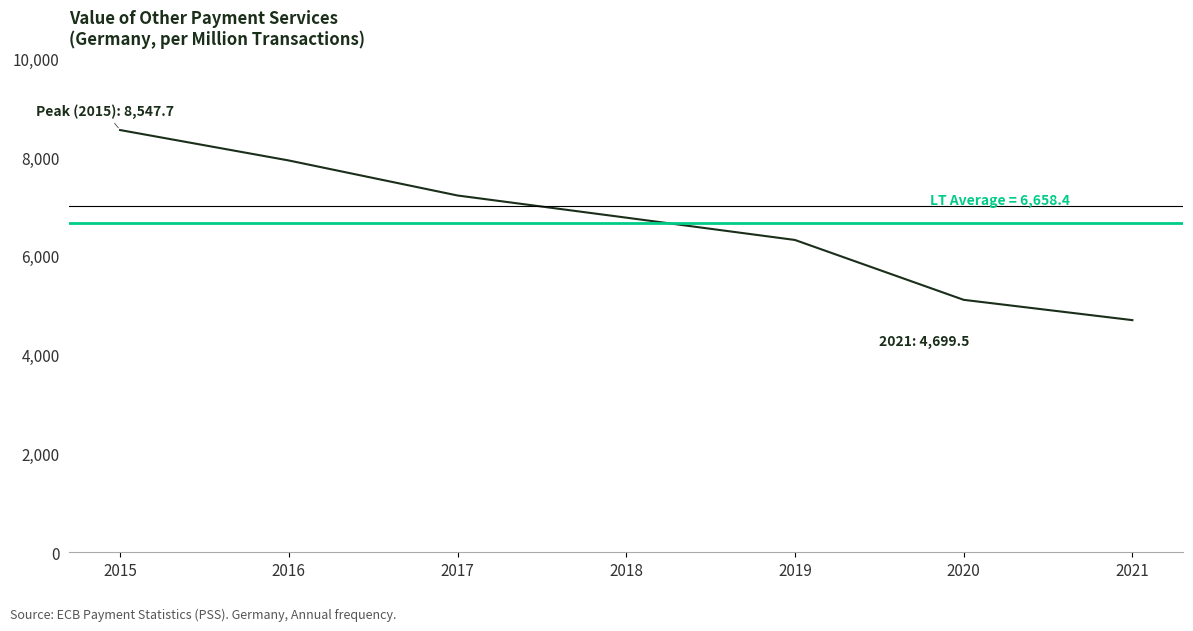

Rank the categories by value from lowest to highest.

2021, 2020, 2019, 2018, 2017, 2016, 2015